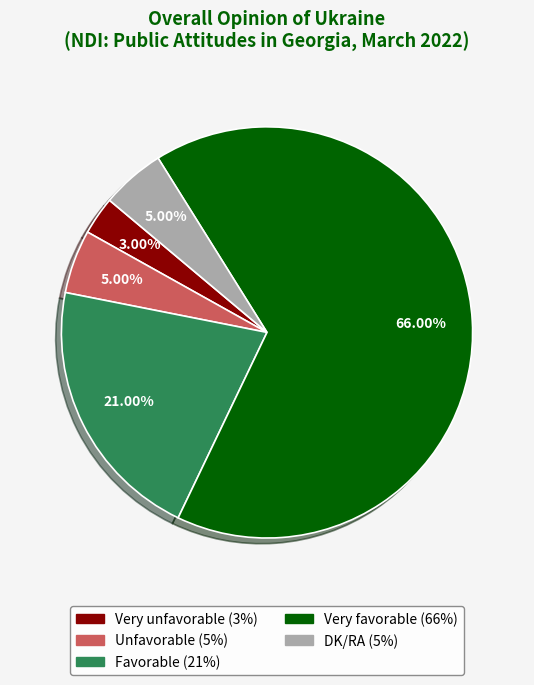

What is the majority slice?

Very favorable